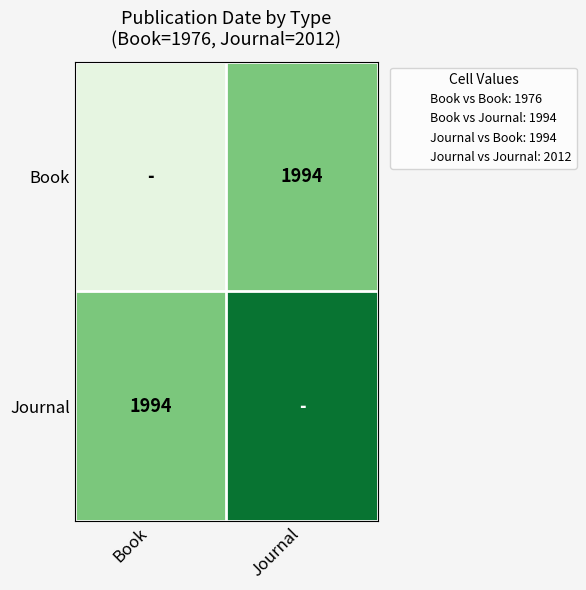

Rank the series by their maximum value, from lowest to highest.

Book, Journal